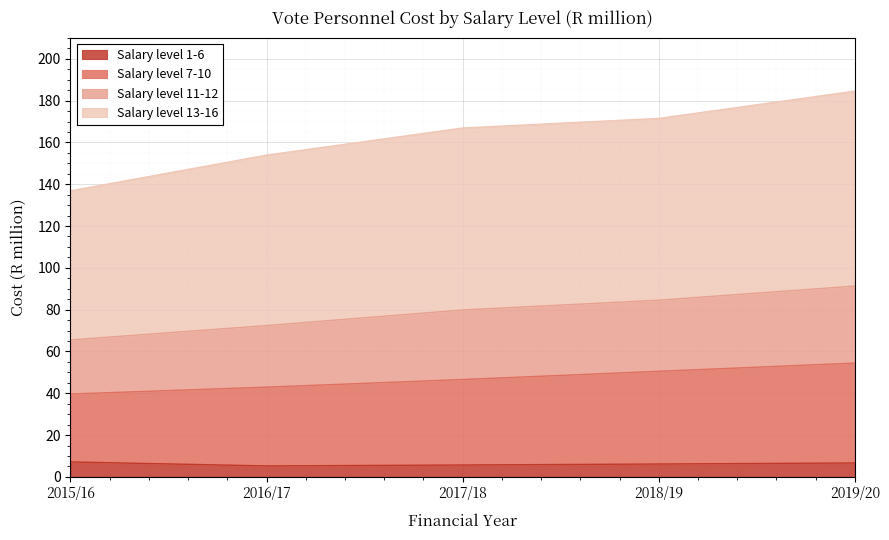

True or false: Salary level 7-10 has a value of 120.7 at 2019/20.

False